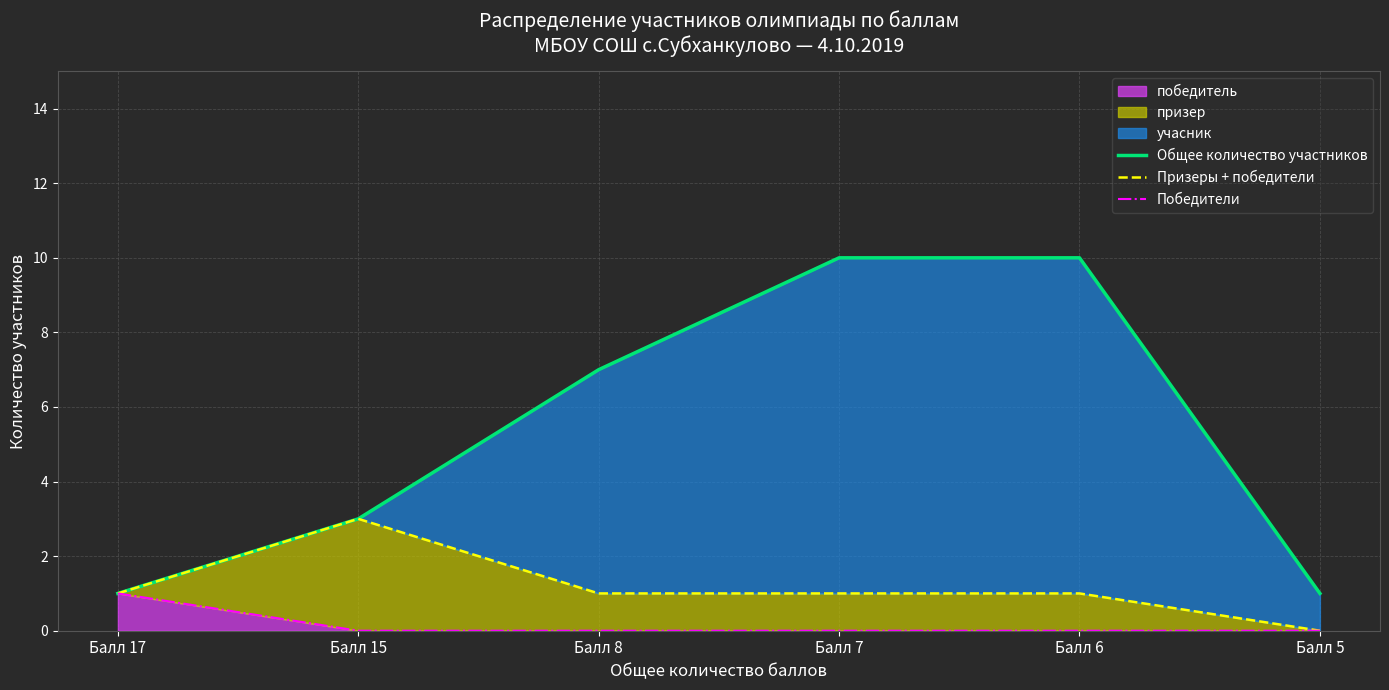

At which label is Победители closest to 0?

Балл 15